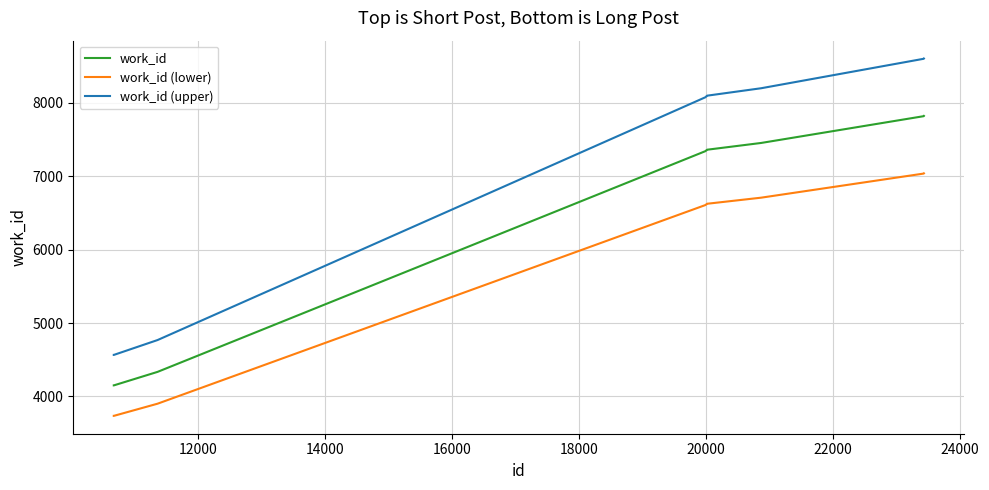

What is the minimum value shown in the chart?

3735.9